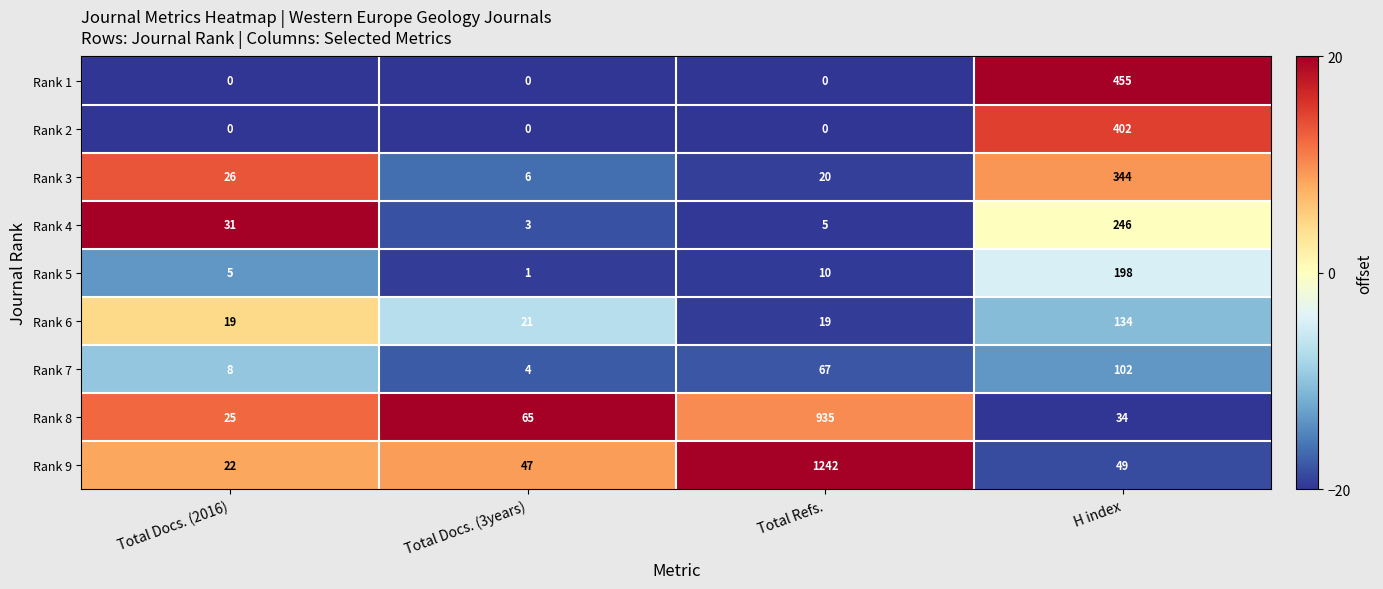

How many distinct data groups are displayed?

9